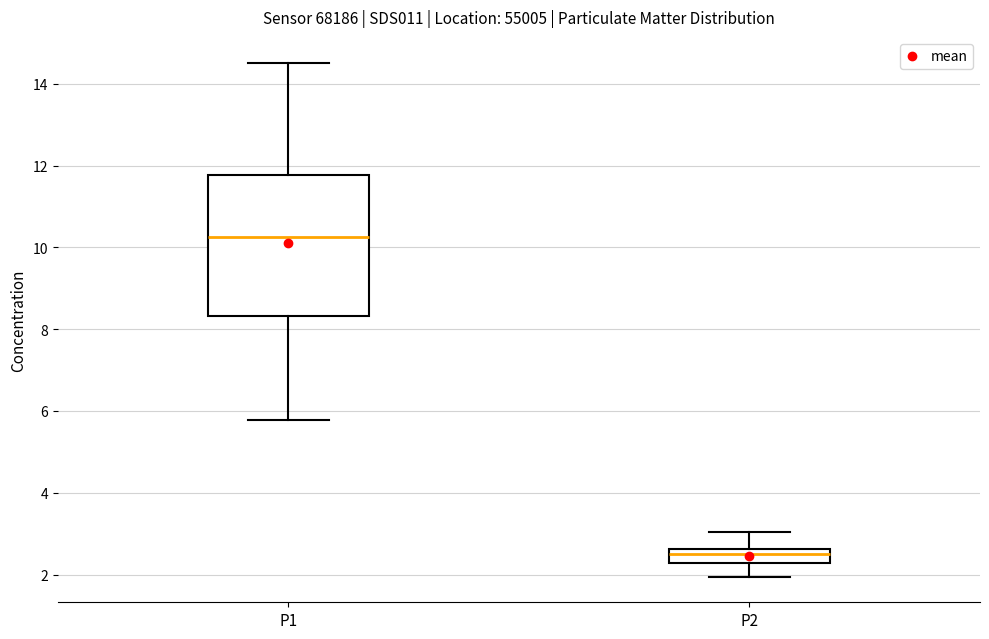

Which box is the tallest, from its lower edge to its upper edge?

P1